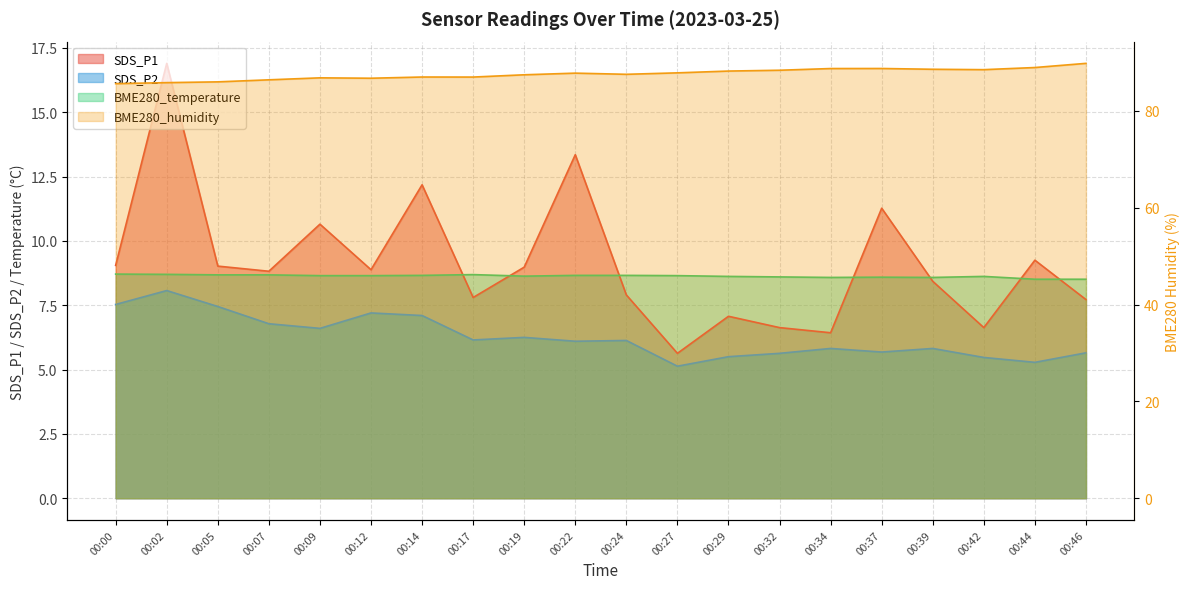

What is the sum of the BME280_temperature values at 00:37 and 00:44?

17.1